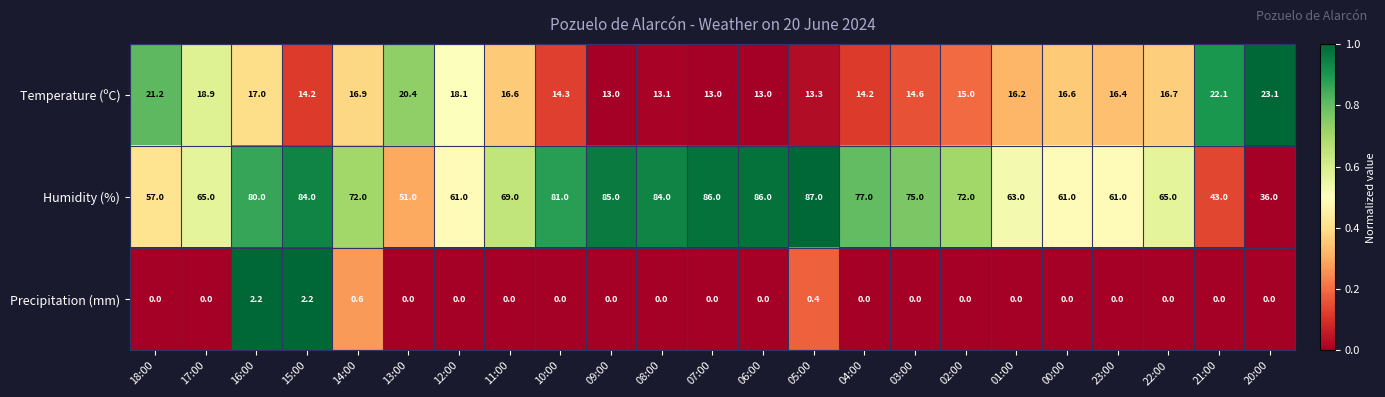

Which series changed the most between 10:00 and 09:00?

Humidity (%)